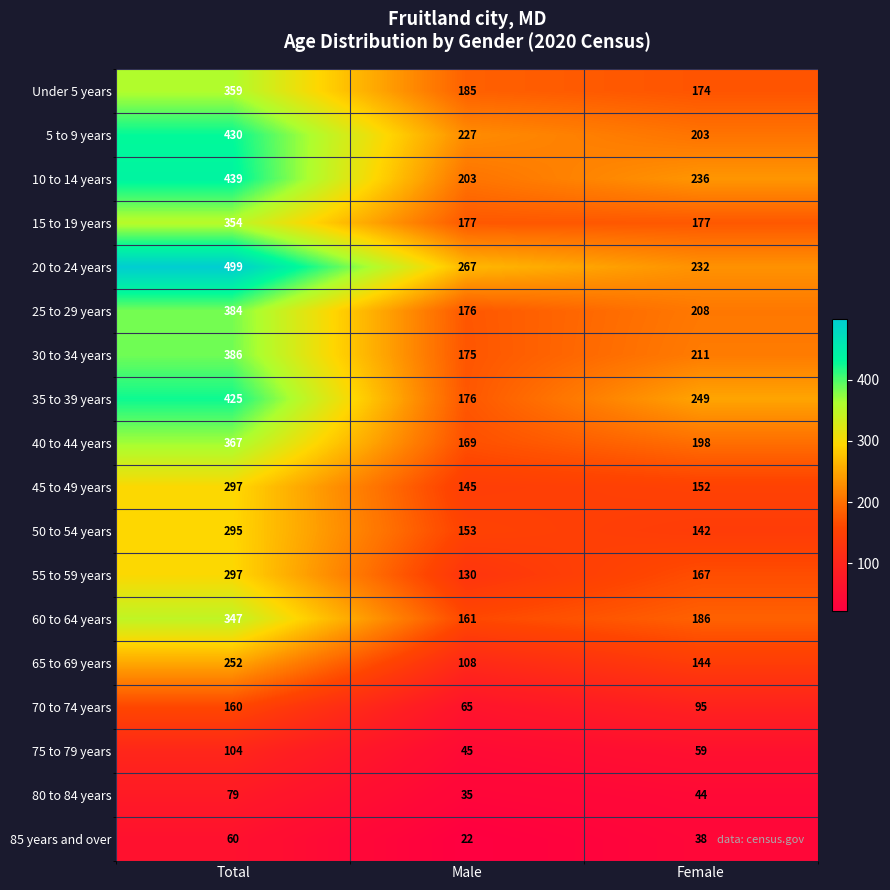

What value does the 70 to 74 years series have at Female, to the nearest 5?

95